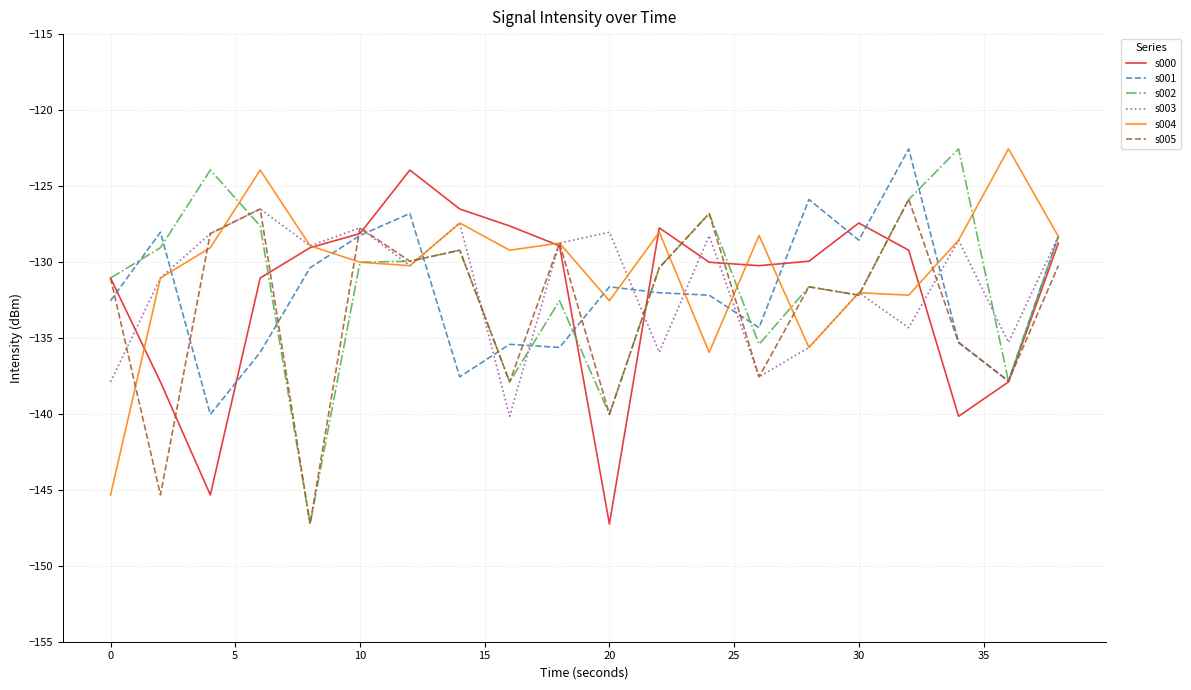

What is the maximum value shown in the chart?

-122.6